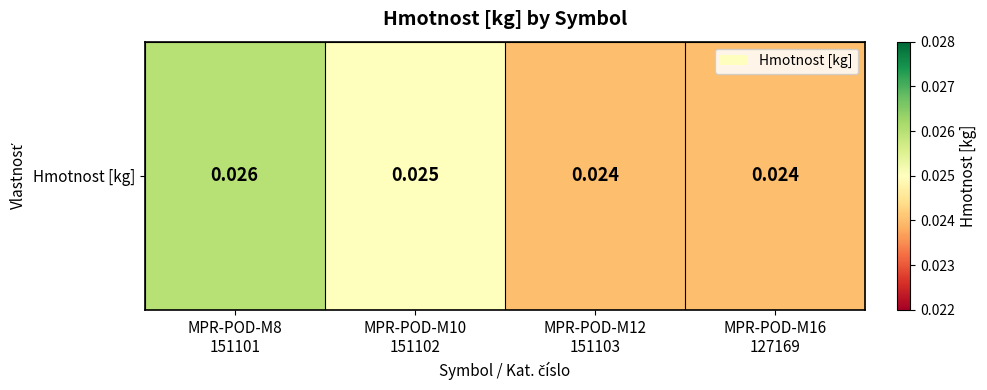

True or false: the data shows 0.0 at MPR-POD-M8
151101.

False